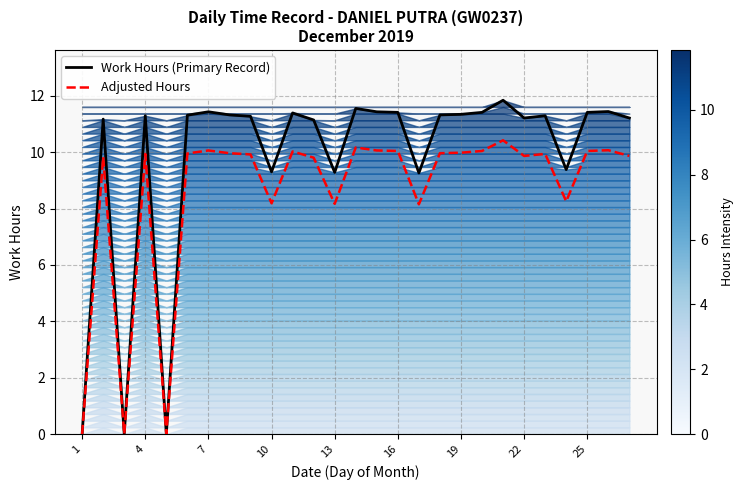

At 1, list the series in order from largest to smallest.

Work Hours (Primary Record), Adjusted Hours